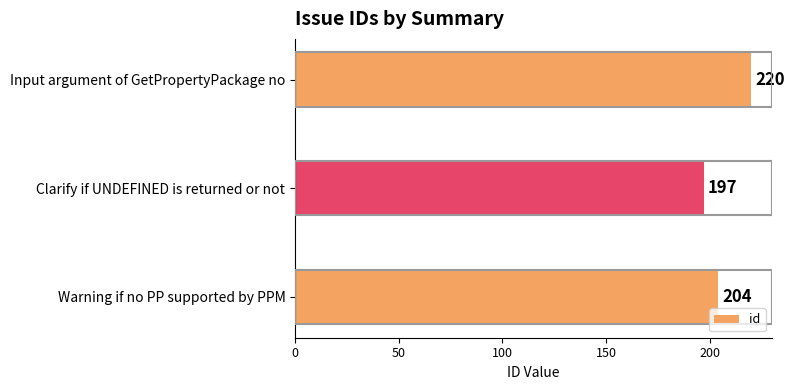

What is the average value?

207